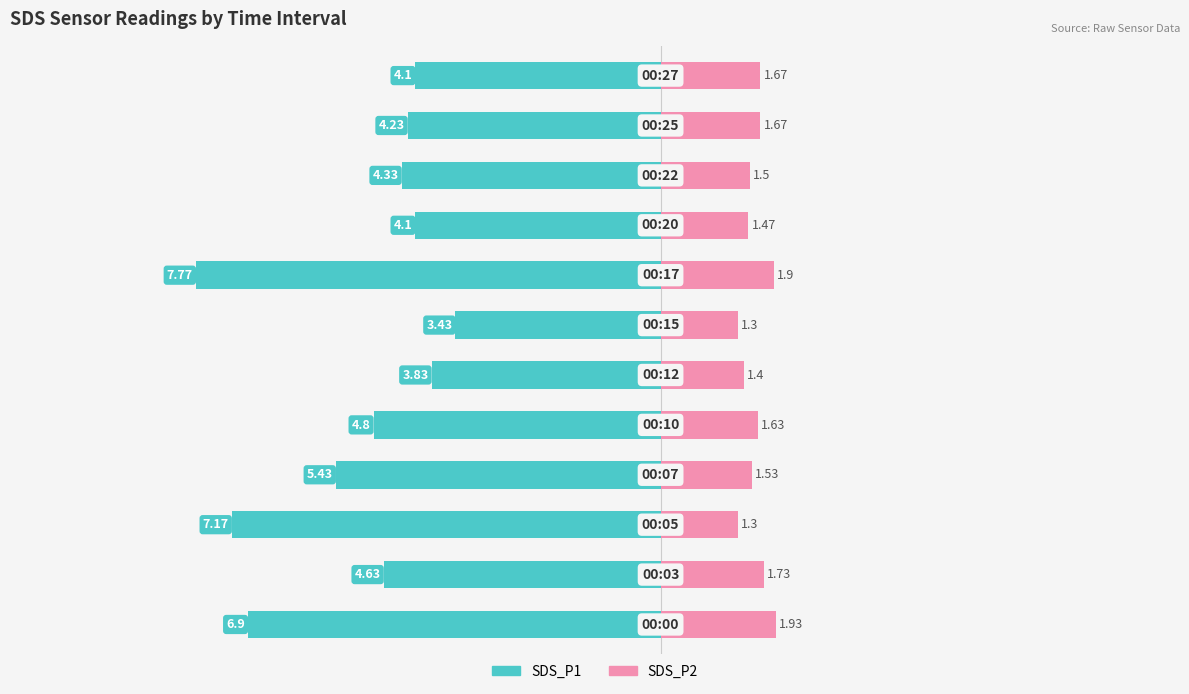

What is the difference between the maximum and second lowest values in the SDS_P2 series?

0.6